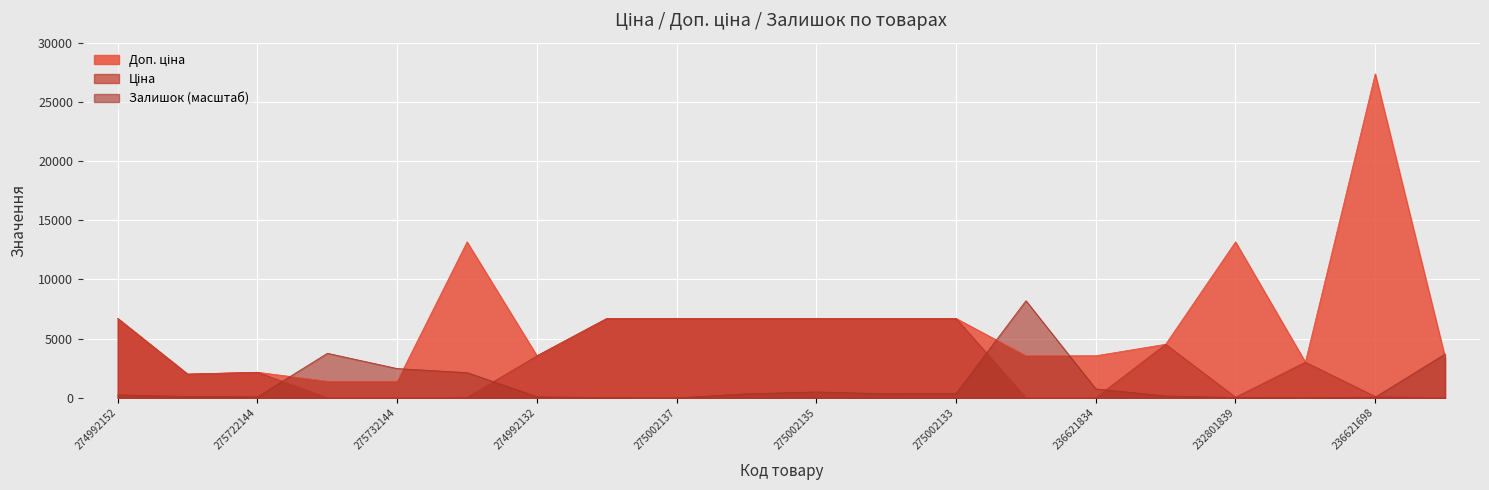

What is the lowest value of the Ціна series?

14.0